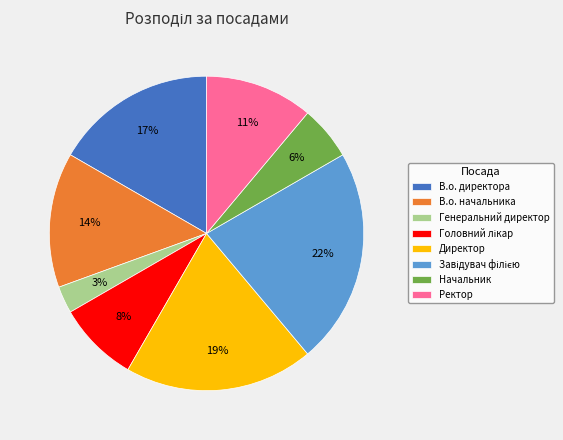

Which slice is the smallest?

Генеральний директор